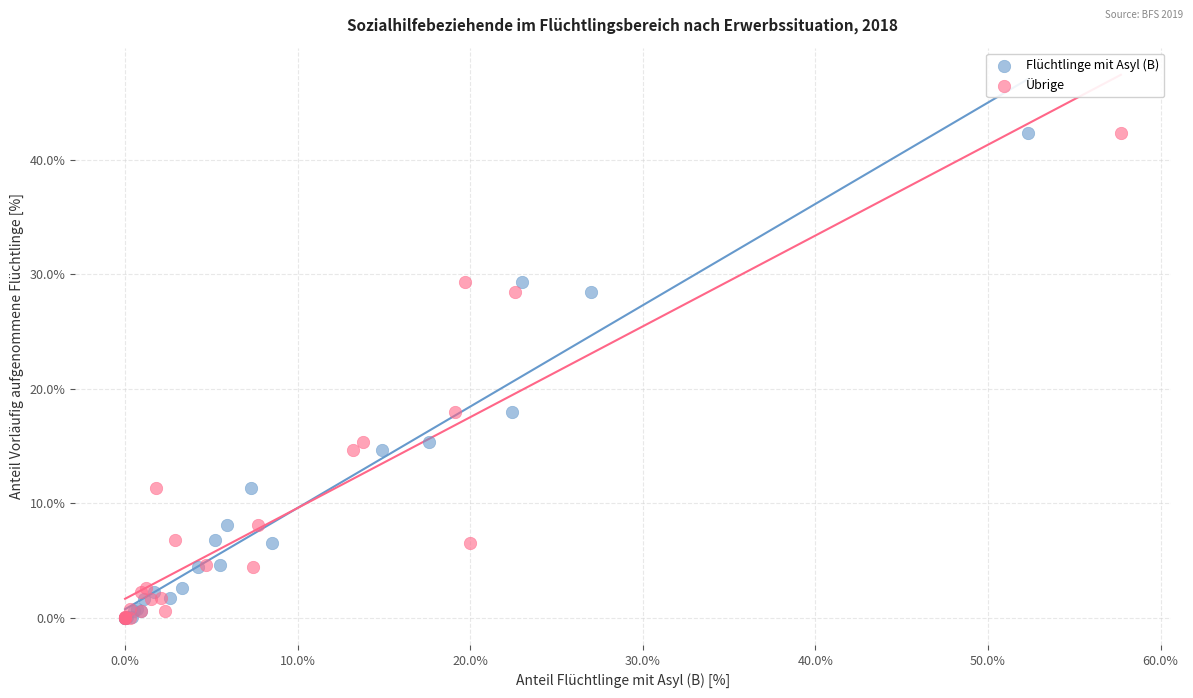

What are all the series names shown in the legend?

Flüchtlinge mit Asyl (B), Übrige